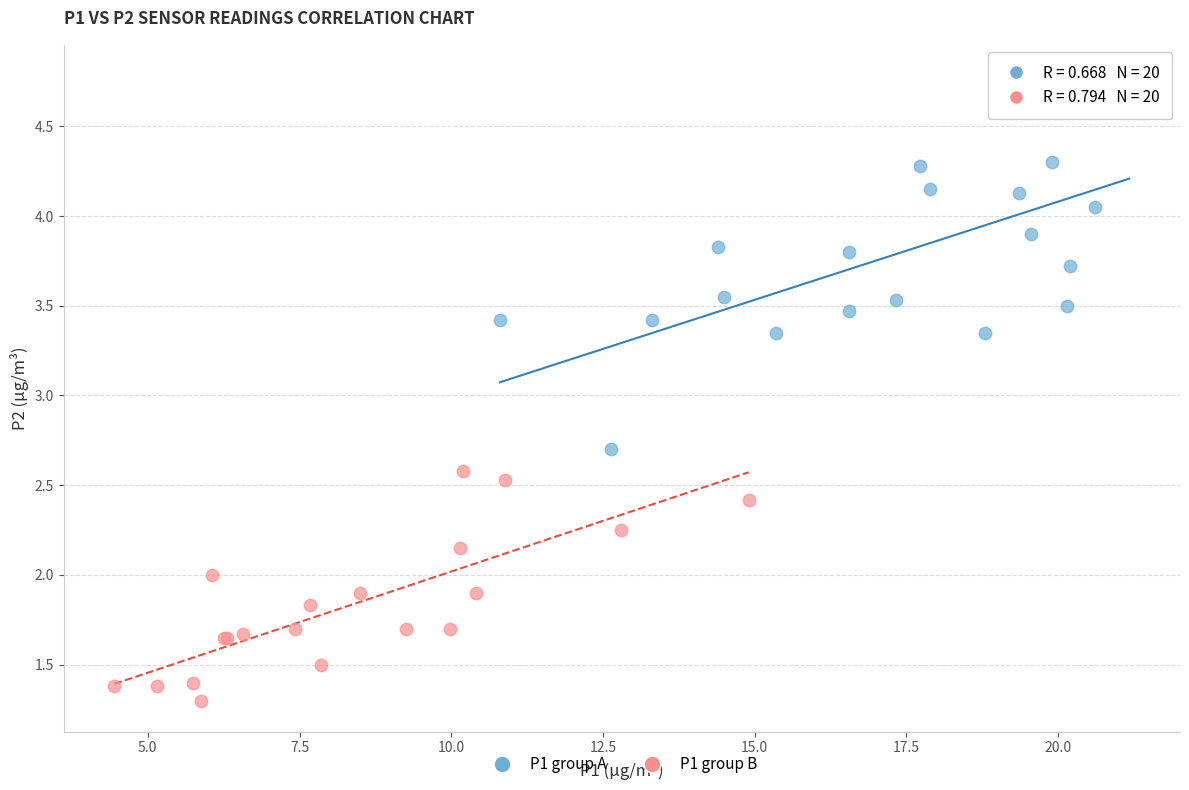

Which series reaches the minimum Y coordinate?

P1 group B